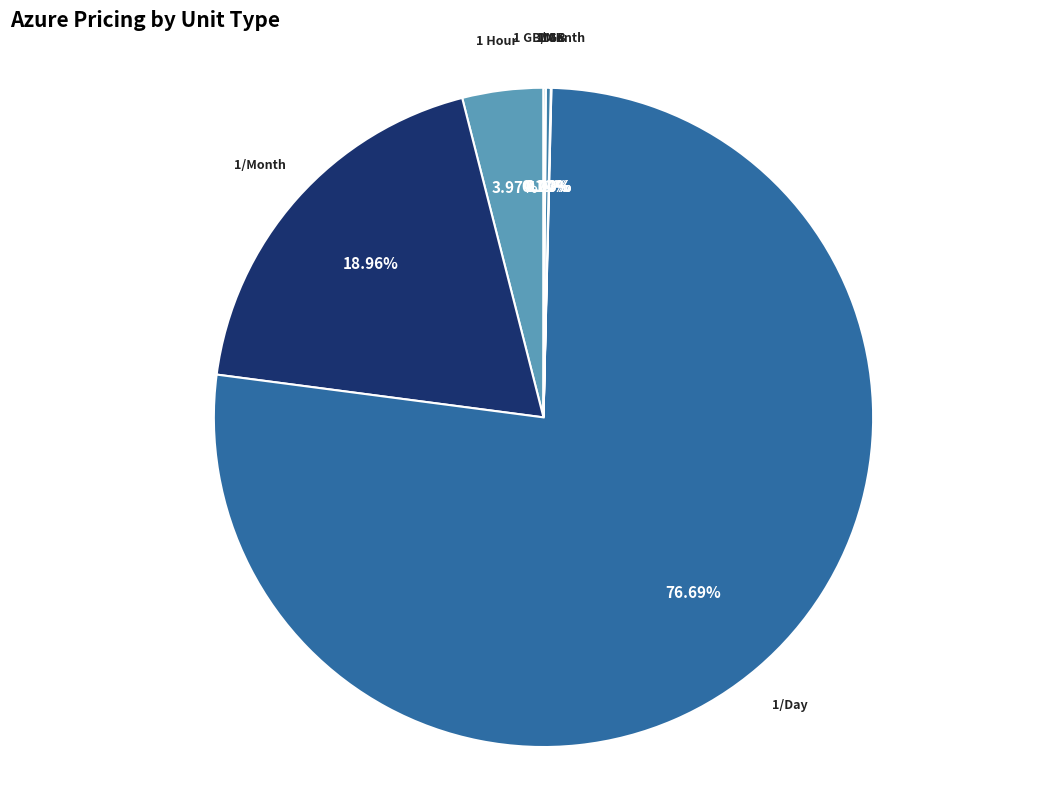

What percentage is NOT represented by 10K?

100.0%